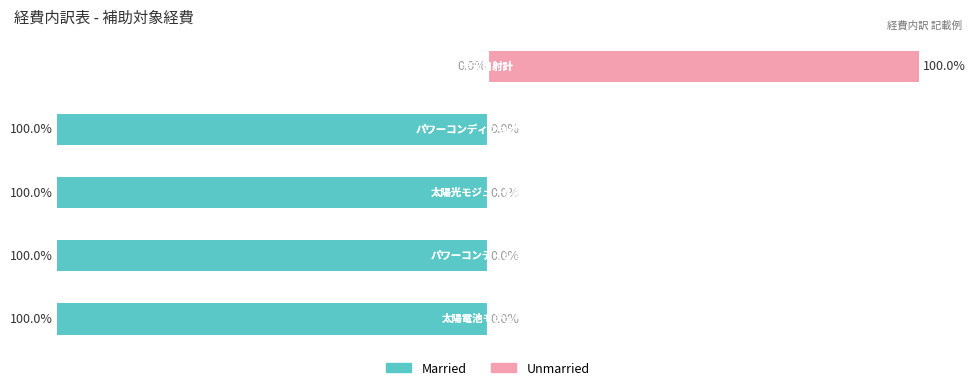

How many distinct data groups are displayed?

2